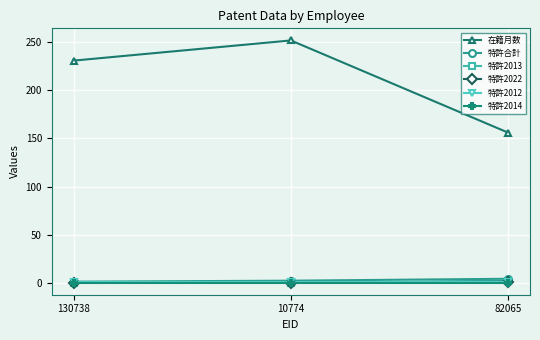

Between 10774 and 82065, which series saw the biggest shift?

在籍月数